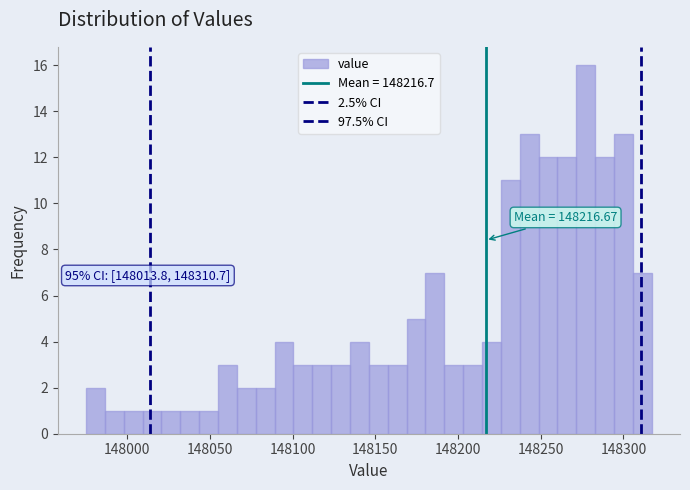

Around what value on the x-axis is the tallest bar? Give the approximate position of its centre, as read against the axis.

148275